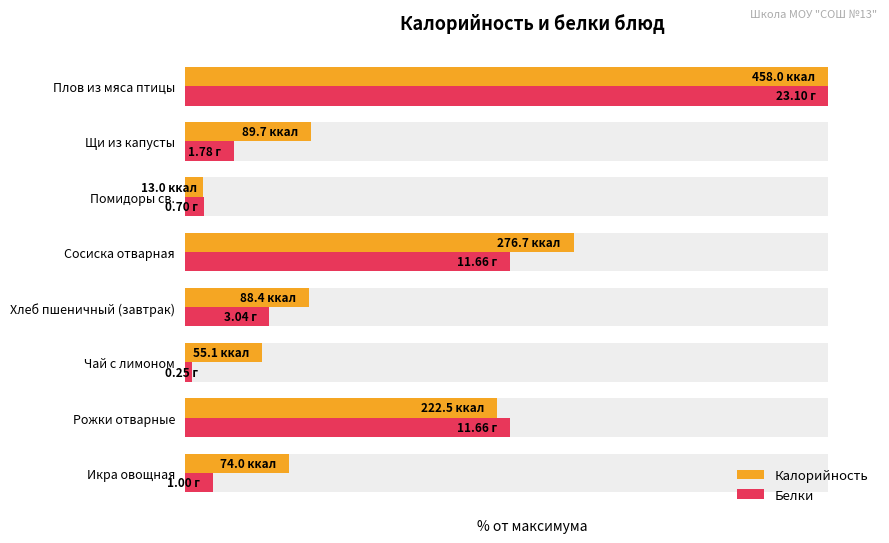

What is the maximum value shown in the chart?

100.0